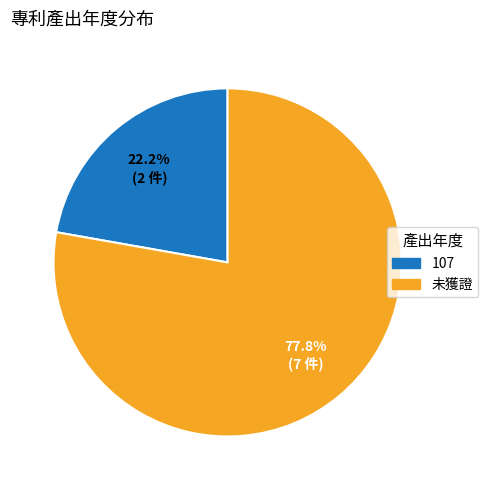

Which slice represents more than half of the pie?

未獲證